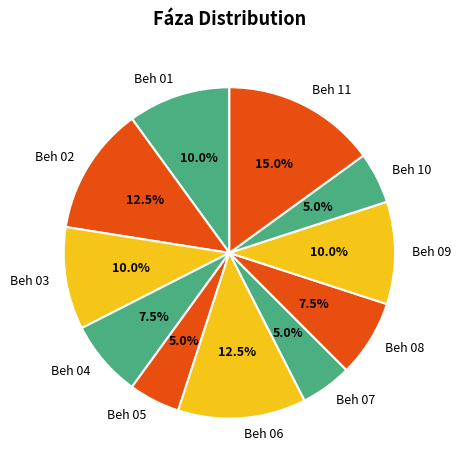

What percentage is the Beh 10 slice, to the nearest percent?

5%